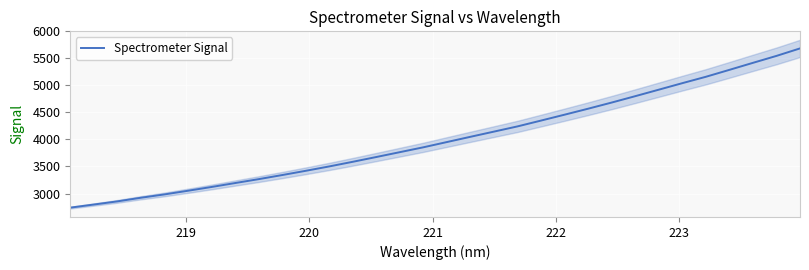

What is the average value?

4012.2